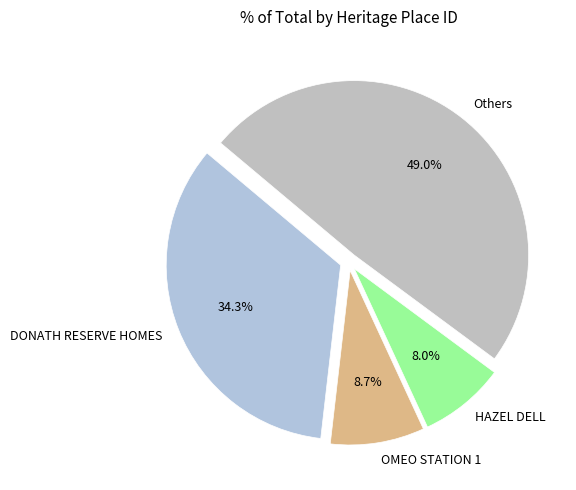

What is the largest slice in the pie chart?

Others